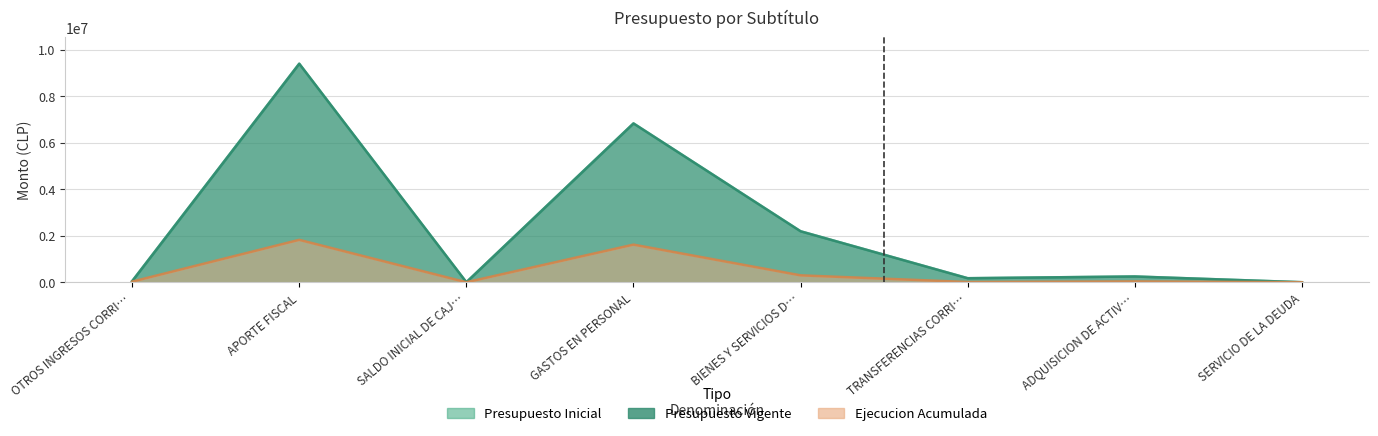

What is the label of the 4th point from the left?

GASTOS EN PERSONAL